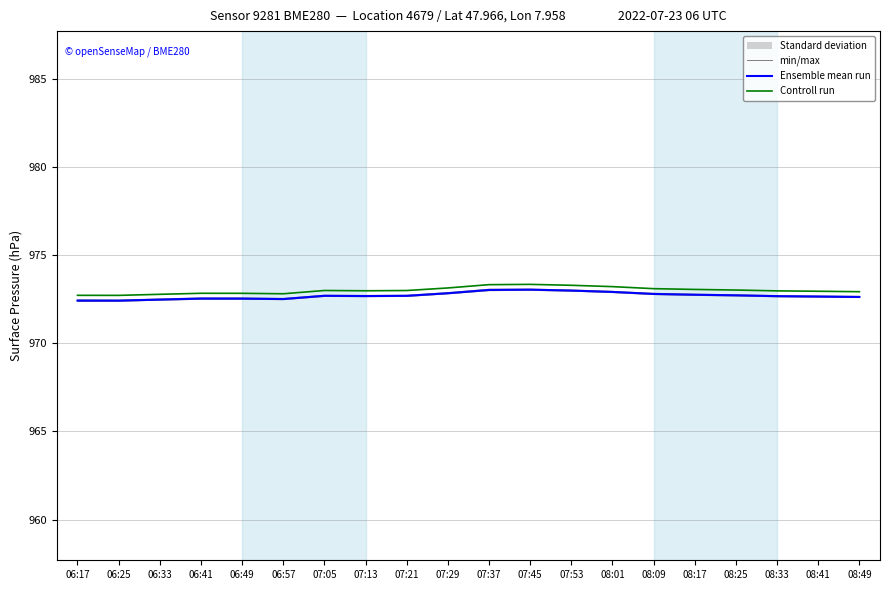

Is the value of Controll run at 08:41 greater than the value of Ensemble mean run at 06:41?

Yes